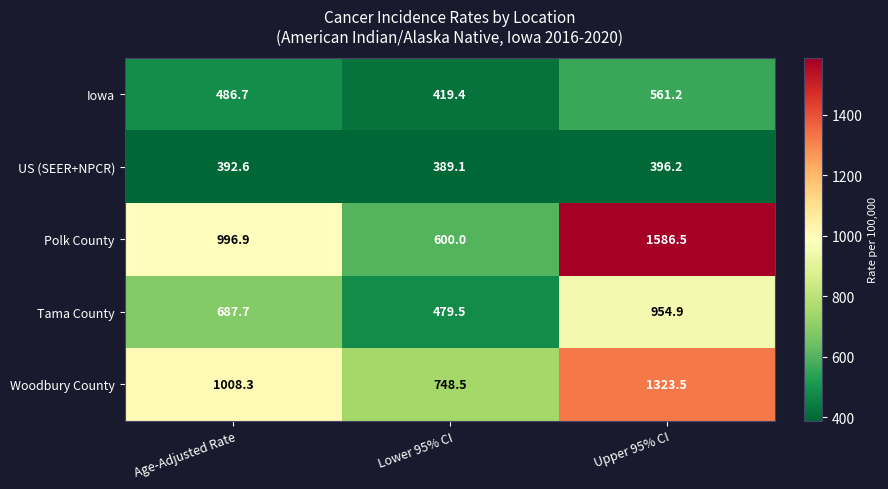

What is the difference between the Woodbury County values at Lower 95% CI and Age-Adjusted Rate?

259.8